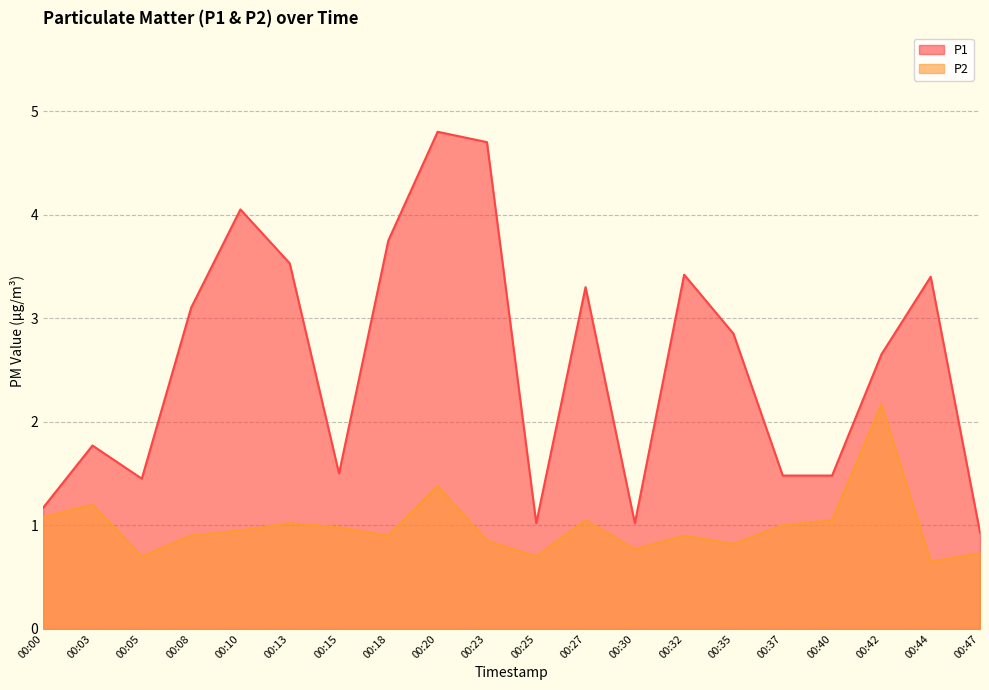

What is the difference between the maximum and minimum values in the P2 series?

1.5